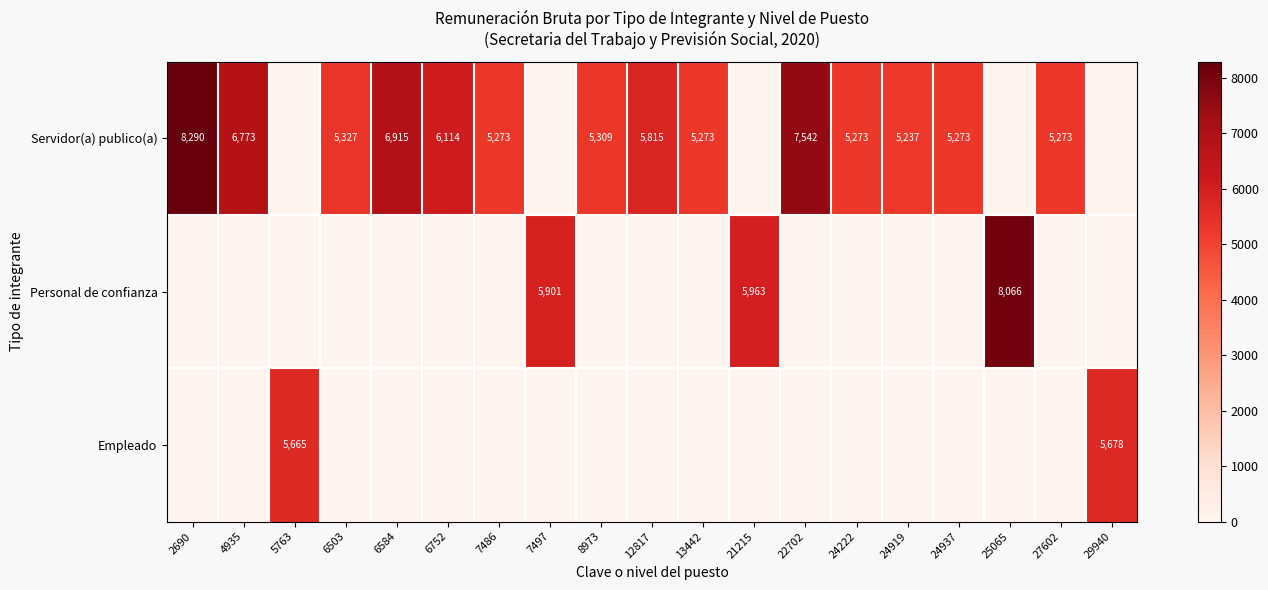

Which category has the highest value across all series?

2690